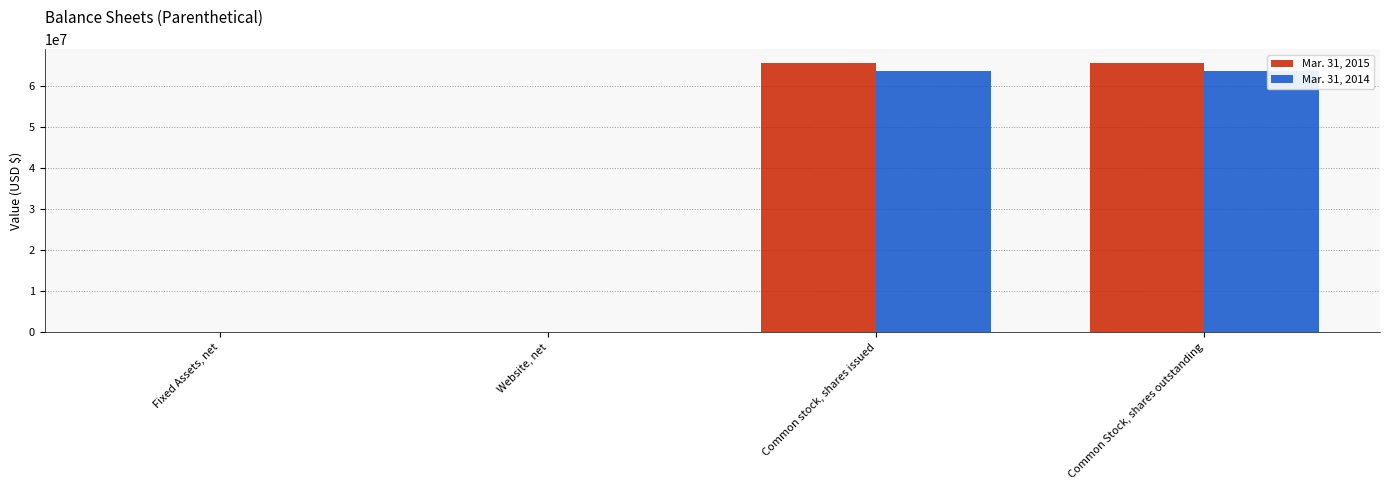

True or false: Mar. 31, 2014 has a value of 63699000 at Common stock, shares issued.

True